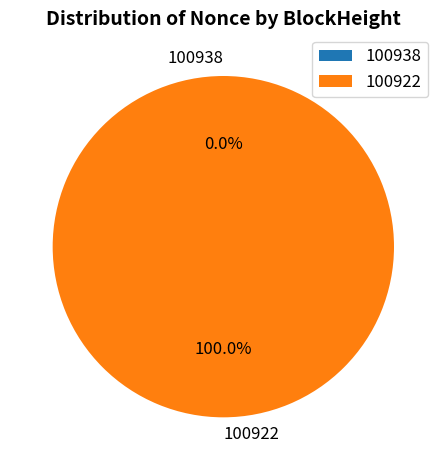

Is there a majority slice in this chart?

Yes